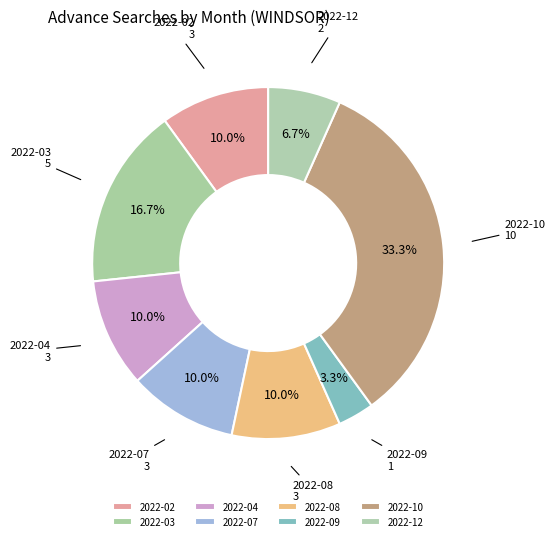

Approximately how many times larger is the value at 2022-04 compared to 2022-09?

3.0